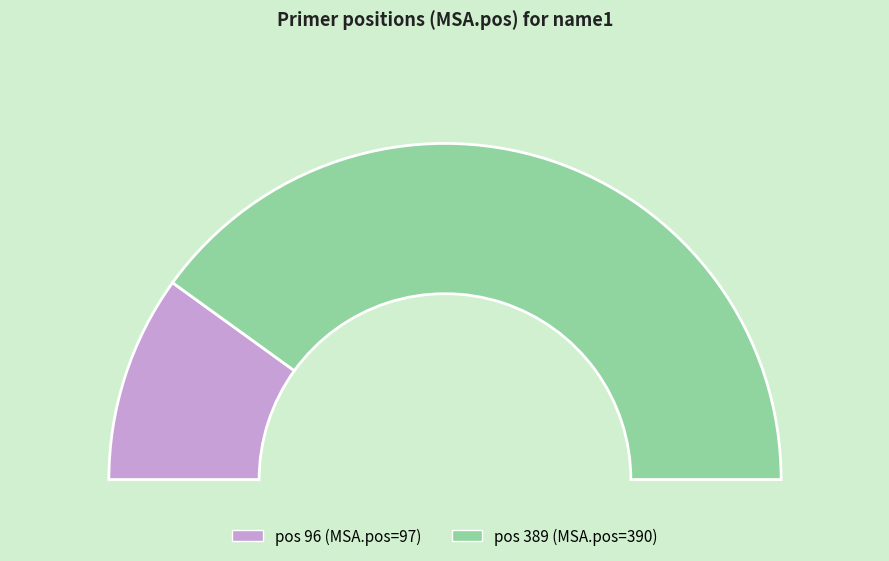

Is there any slice that represents more than half of the pie?

Yes